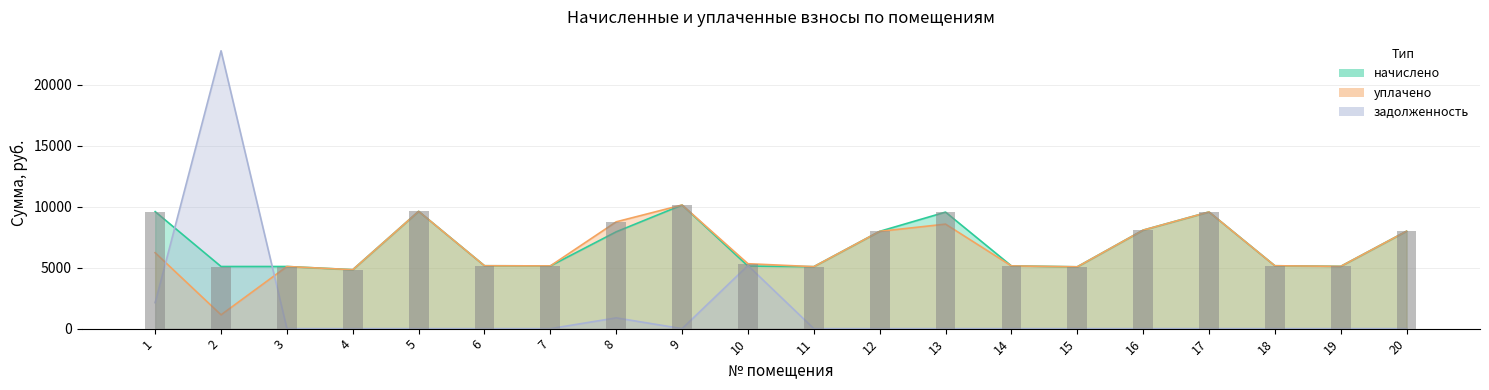

What is the lowest value of the уплачено series?

1131.8